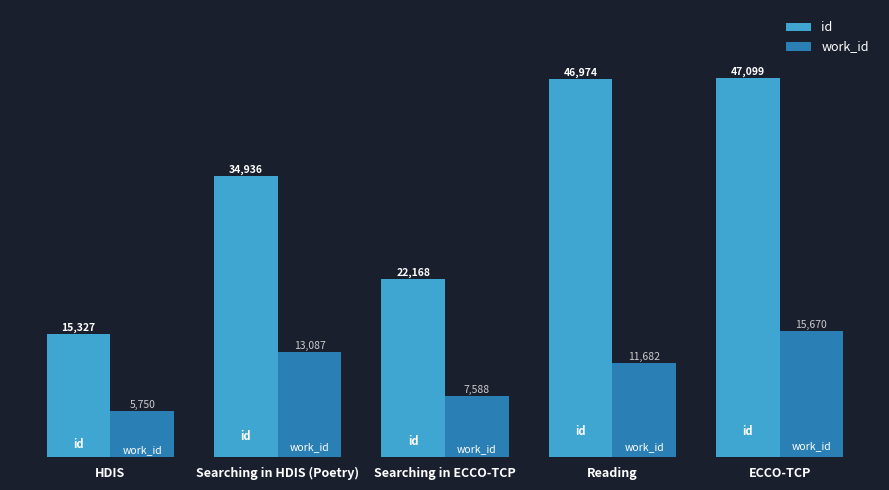

What is the difference between the highest and lowest values at HDIS?

9577